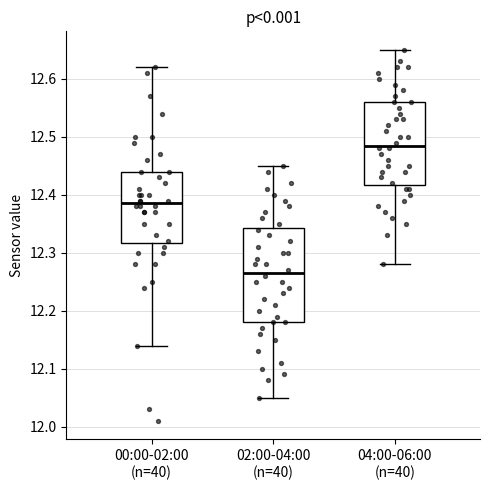

Which box has the highest median line?

04:00-06:00 (n=40)